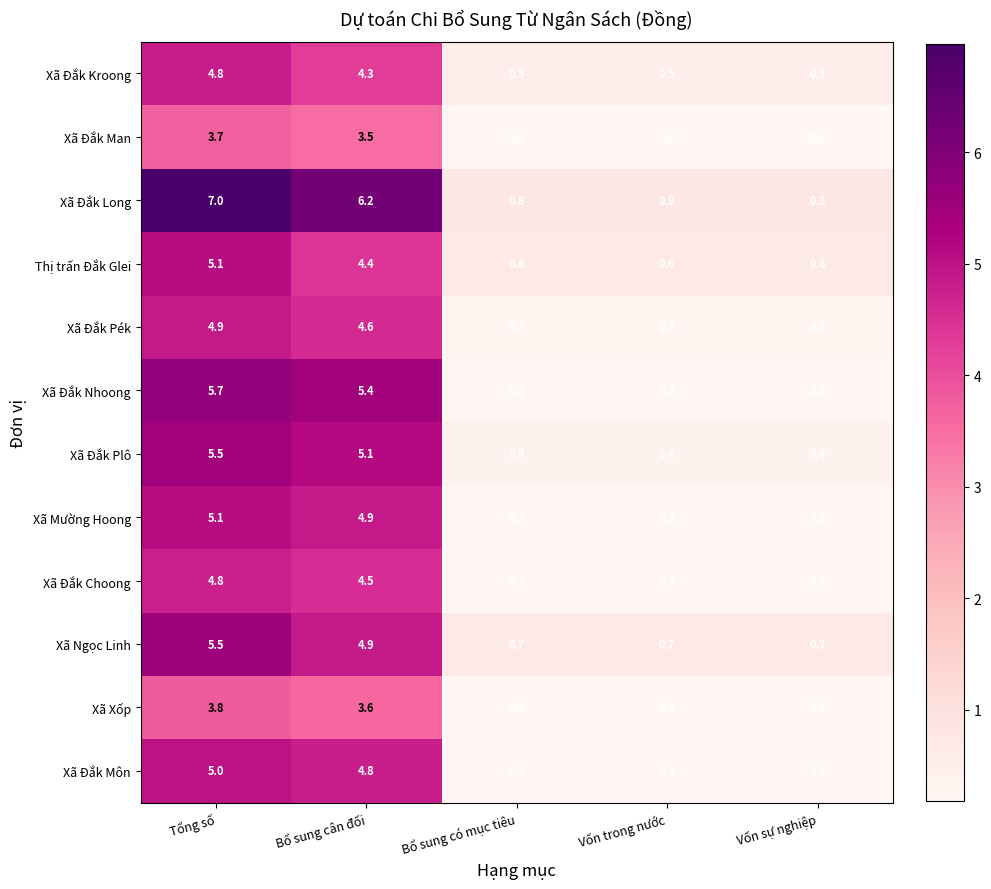

Which series has the largest total across all categories?

Xã Đắk Long